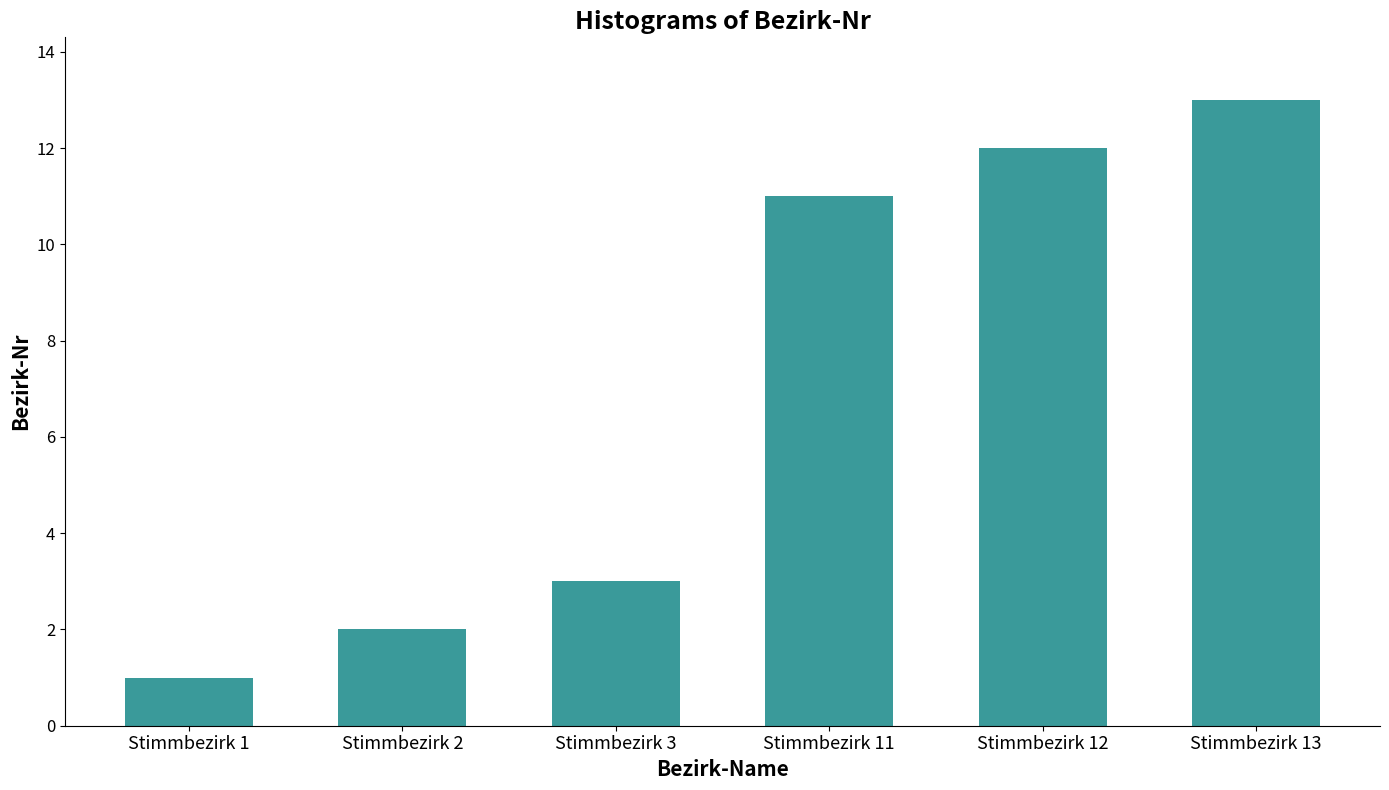

What is the sum of the values at Stimmbezirk 1 and Stimmbezirk 2?

3